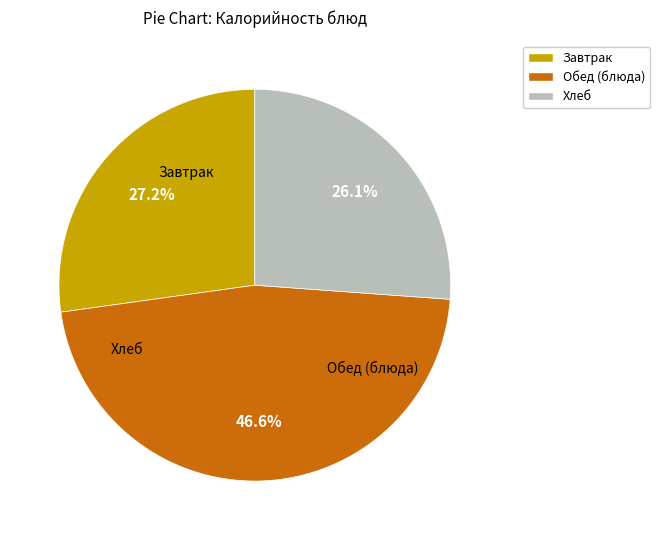

Rank the categories by value from highest to lowest.

Обед (блюда), Завтрак, Хлеб